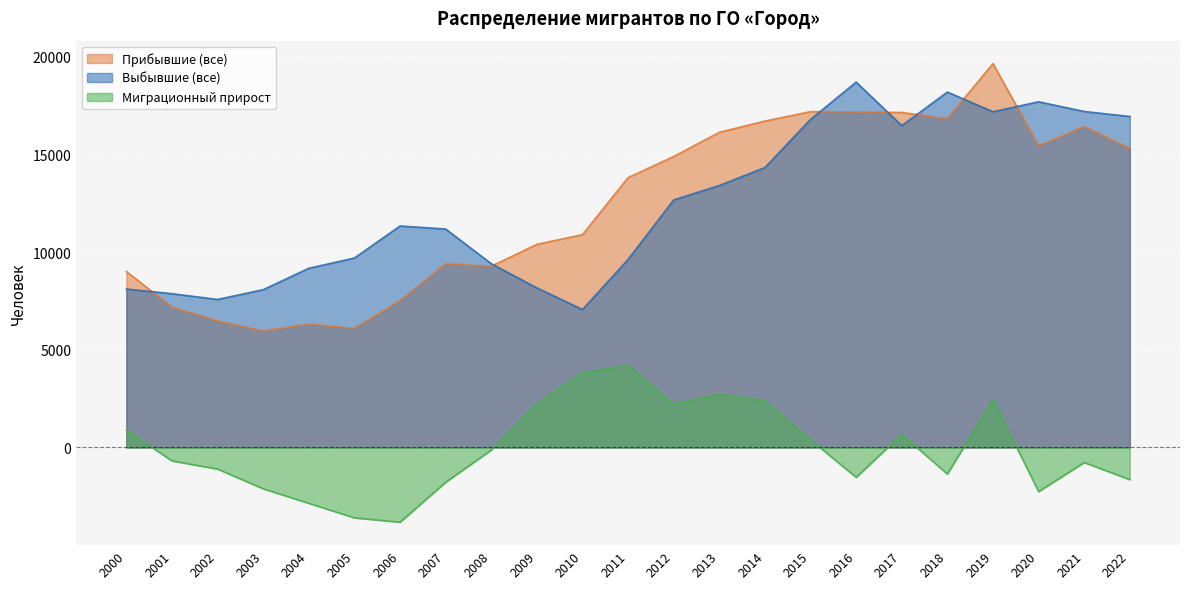

What is the difference between the second highest and minimum values in the Прибывшие (все) series?

11221